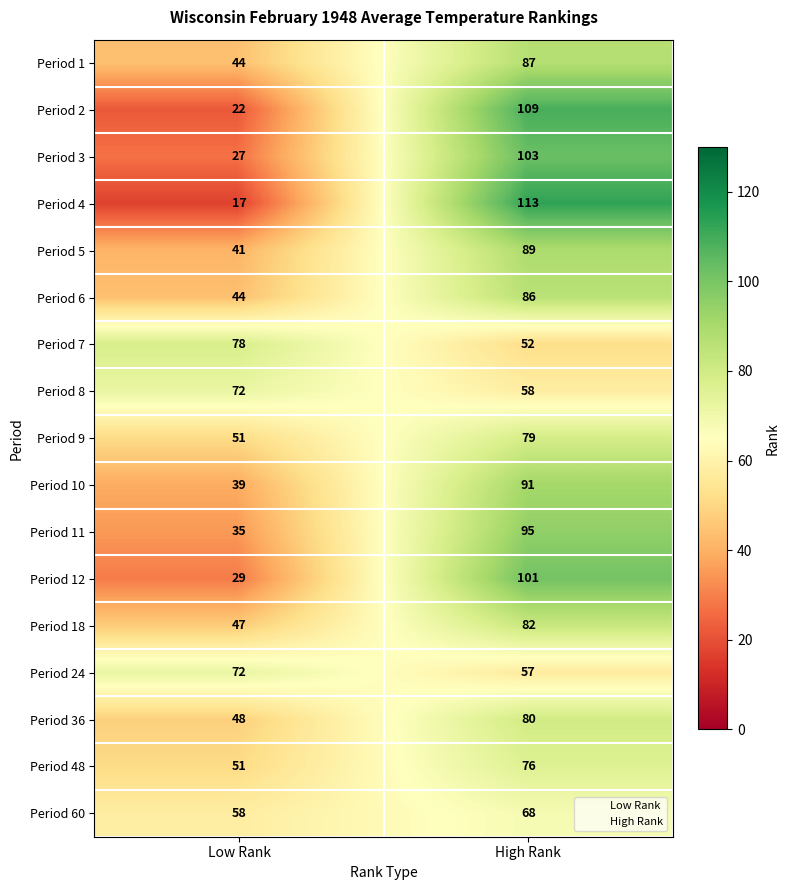

Which category has the lowest value in the Period 6 series?

Low Rank